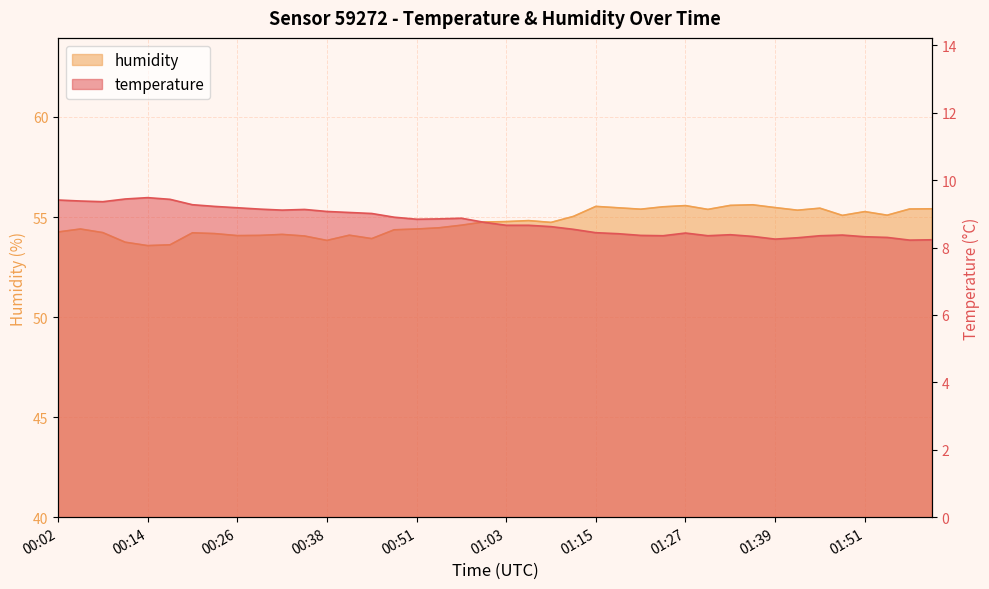

What is the difference between the maximum and second lowest values in the temperature series?

1.2